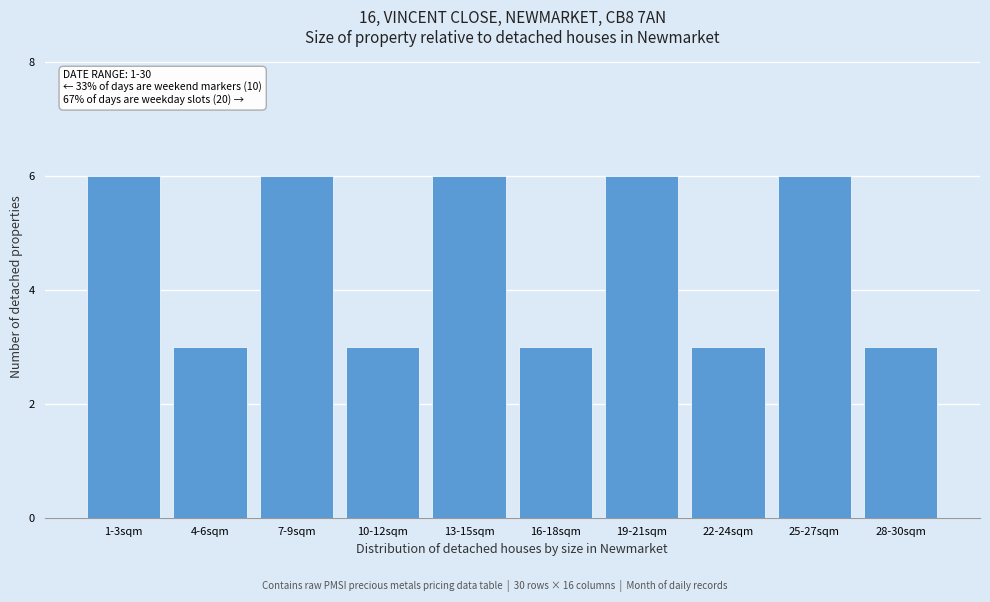

Reading right to left, what are all the values shown in this chart?

3	6	3	6	3	6	3	6	3	6